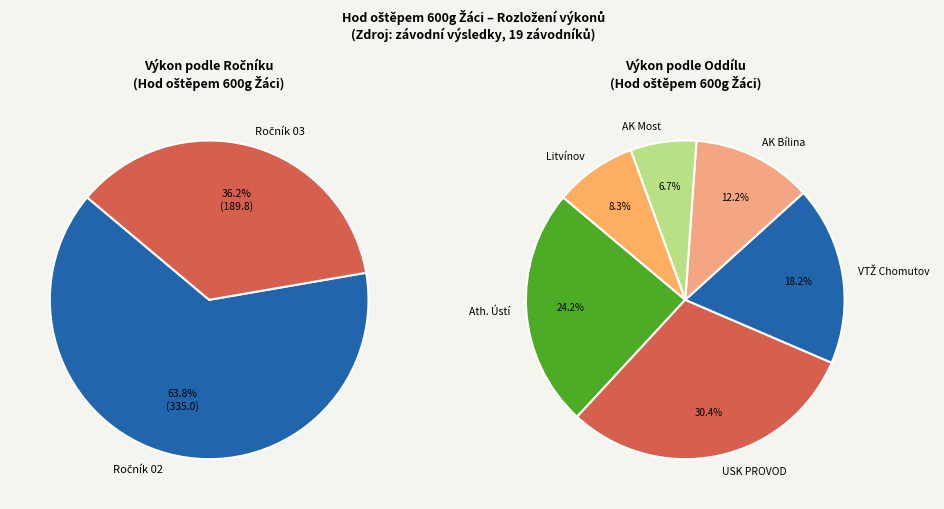

What is the change in value from 8 to 13?

-6.2